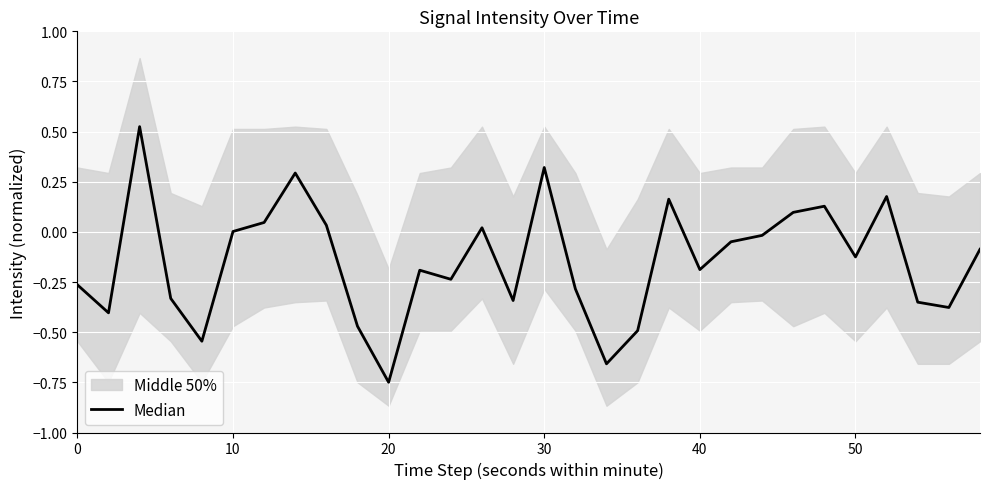

Reading left to right, what are all the values shown in this chart?

-0.3	-0.4	0.5	-0.3	-0.5	0.0	0.0	0.3	0.0	-0.5	-0.7	-0.2	-0.2	0.0	-0.3	0.3	-0.3	-0.7	-0.5	0.2	-0.2	-0.0	-0.0	0.1	0.1	-0.1	0.2	-0.4	-0.4	-0.1